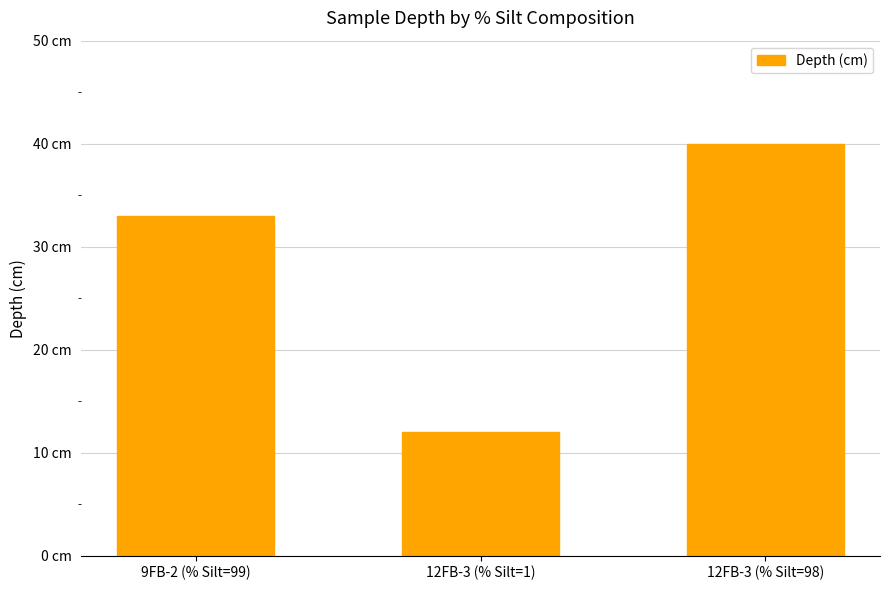

What is the greatest value displayed?

40